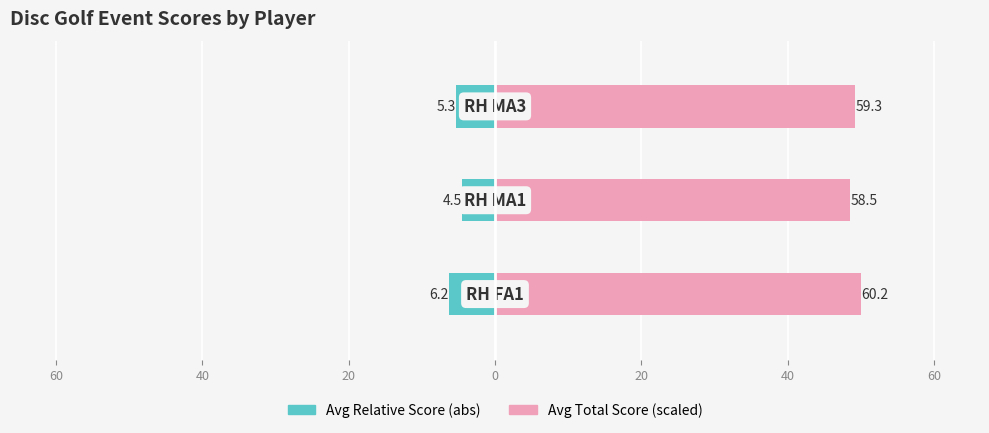

How many data points does each series have?

3